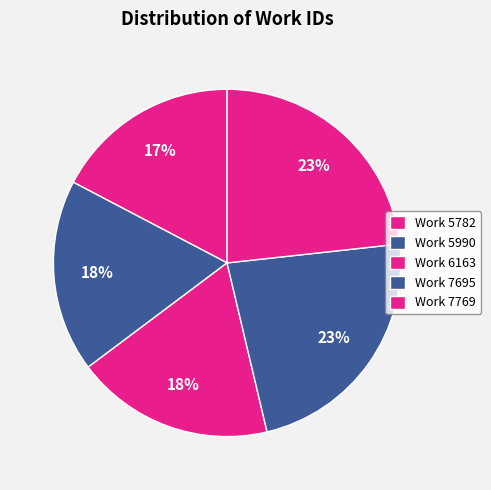

How many segments does this pie chart have?

5